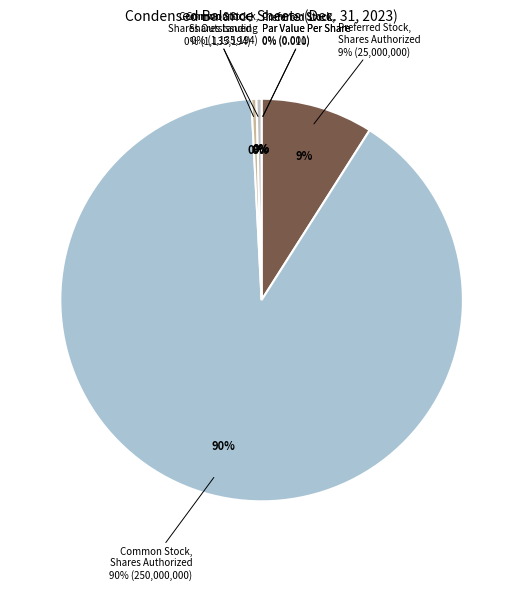

Which has a higher value, Preferred Stock, Shares Outstanding or Preferred Stock, Shares Issued?

Preferred Stock, Shares Outstanding